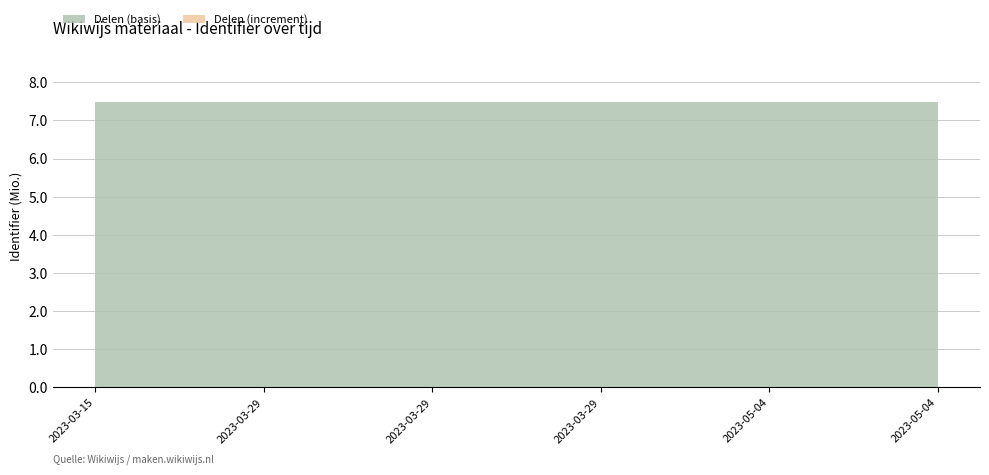

Reading right to left, list all the values displayed in this chart.

7484790	7481838	7481671	7481669	7481667	7481667